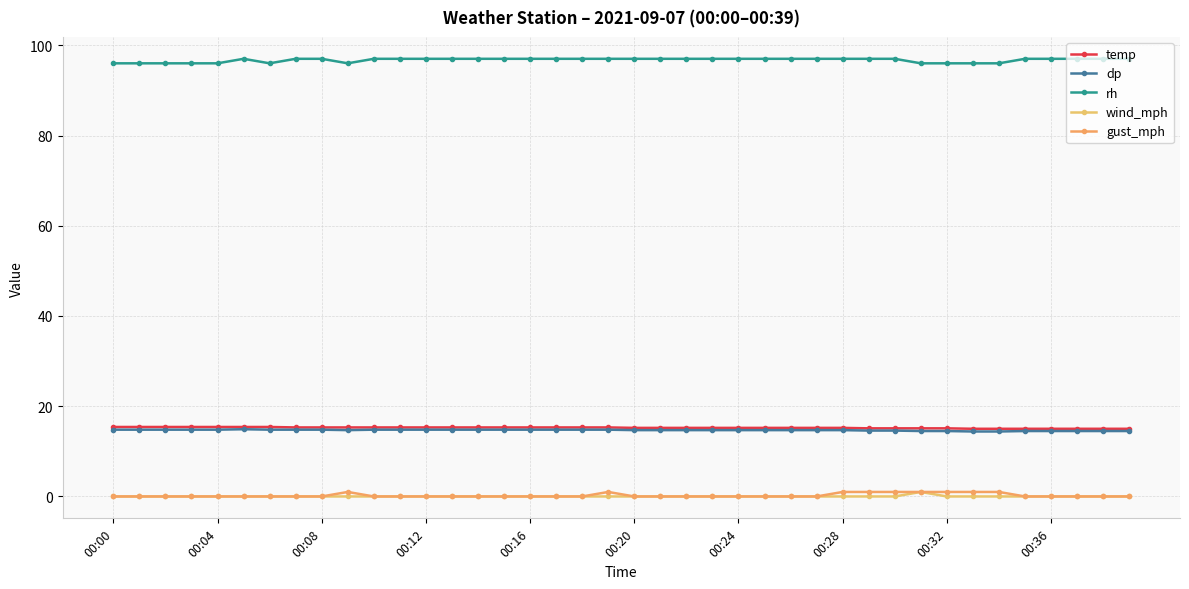

What is the sum of all dp values?

587.8